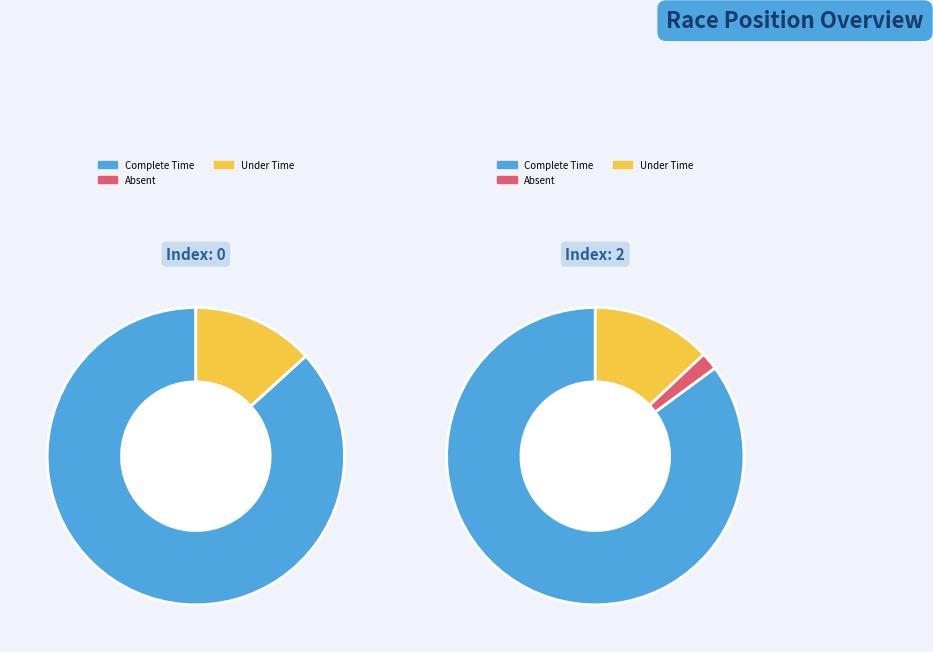

How much of the chart is everything except 2?

50.0%